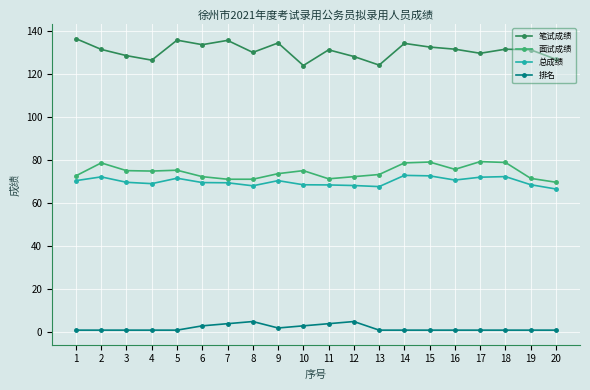

What is the value of the 总成绩 point at the 8th from the left?

68.2